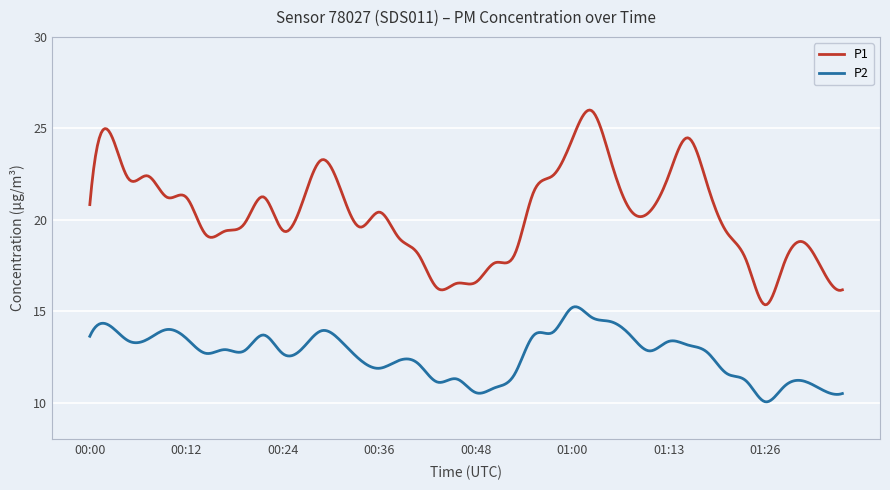

True or false: P2 and P1 intersect in this chart.

False